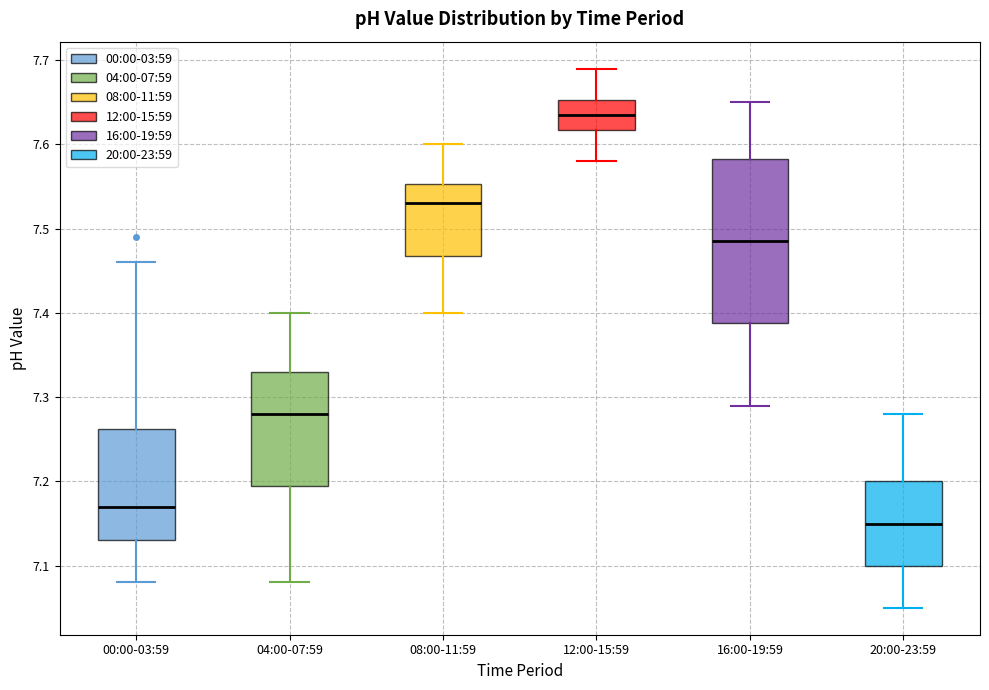

Reading left to right, transcribe this box plot: for each box, give where its median line is, the range the box spans, and where its two whiskers end, as read against the y-axis. The values are not printed on the chart, so give them approximately, as read against the axis.

00:00-03:59: median 7.17, box 7.13 to 7.26, whiskers 7.08 to 7.46
04:00-07:59: median 7.28, box 7.20 to 7.33, whiskers 7.08 to 7.40
08:00-11:59: median 7.53, box 7.47 to 7.55, whiskers 7.40 to 7.60
12:00-15:59: median 7.64, box 7.62 to 7.65, whiskers 7.58 to 7.69
16:00-19:59: median 7.49, box 7.39 to 7.58, whiskers 7.29 to 7.65
20:00-23:59: median 7.15, box 7.10 to 7.20, whiskers 7.05 to 7.28